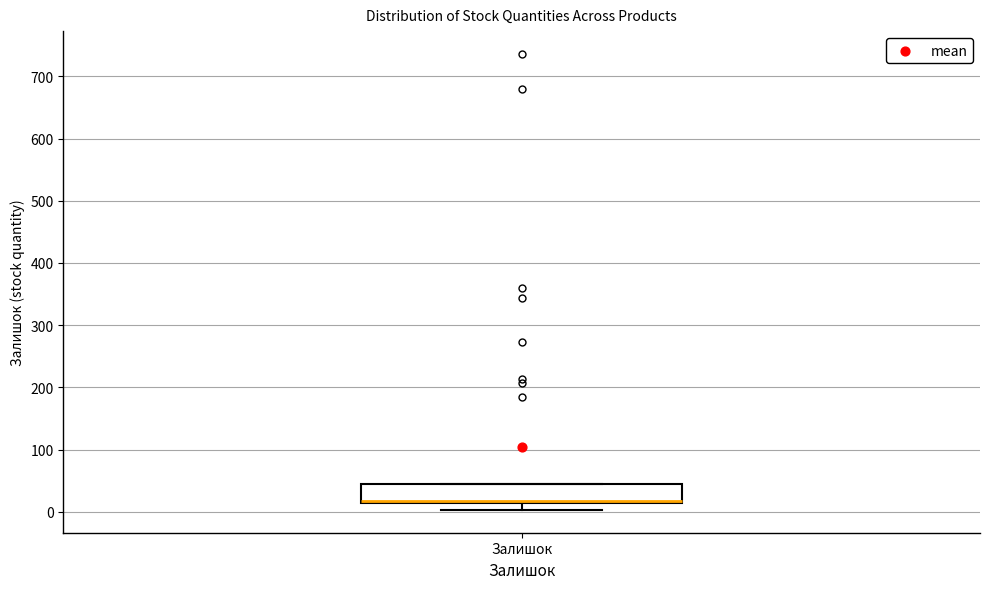

Where does the lower whisker of the box for Залишок end on the y-axis? The values are not printed on the chart, so give them approximately, as read against the axis.

0